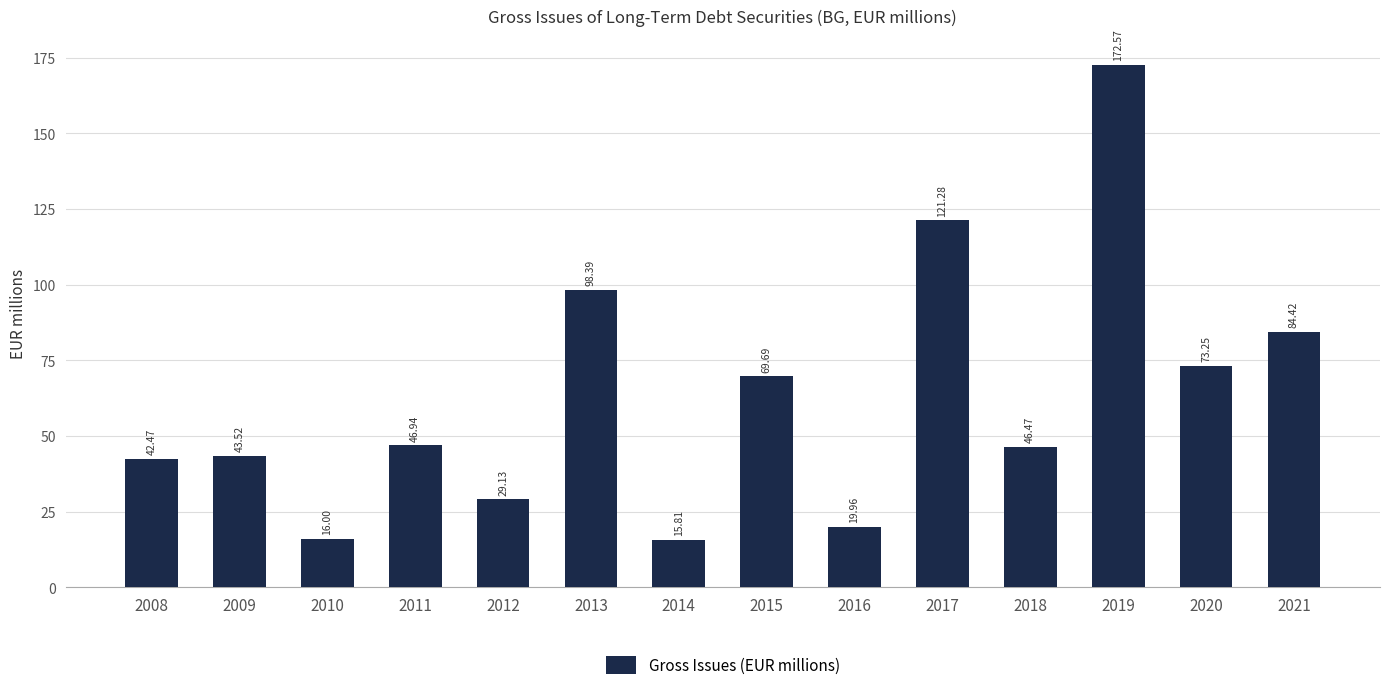

What is the sum of the values at 2013 and 2018?

144.9